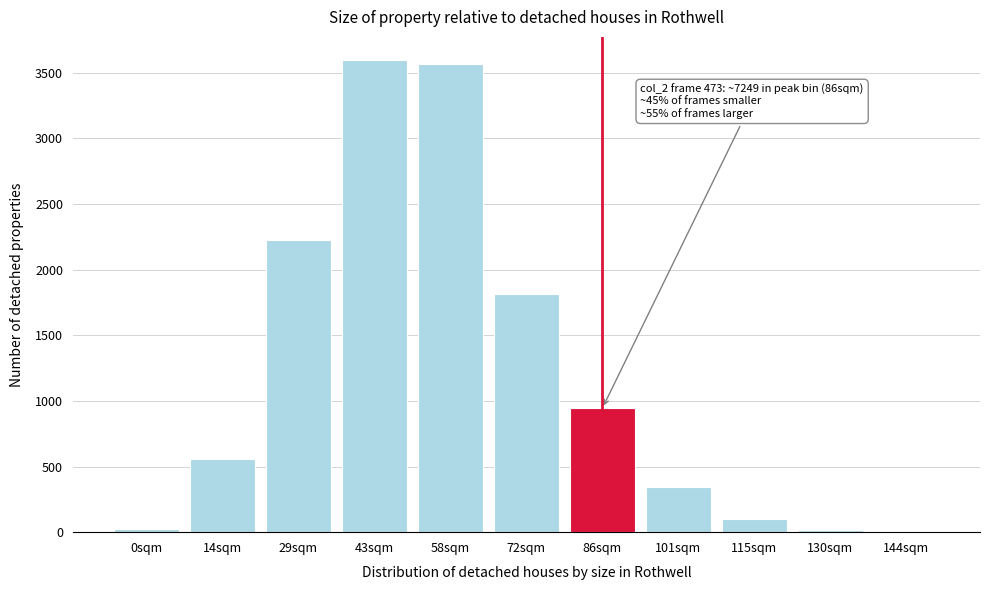

Which has a higher value, 72sqm or 14sqm?

72sqm